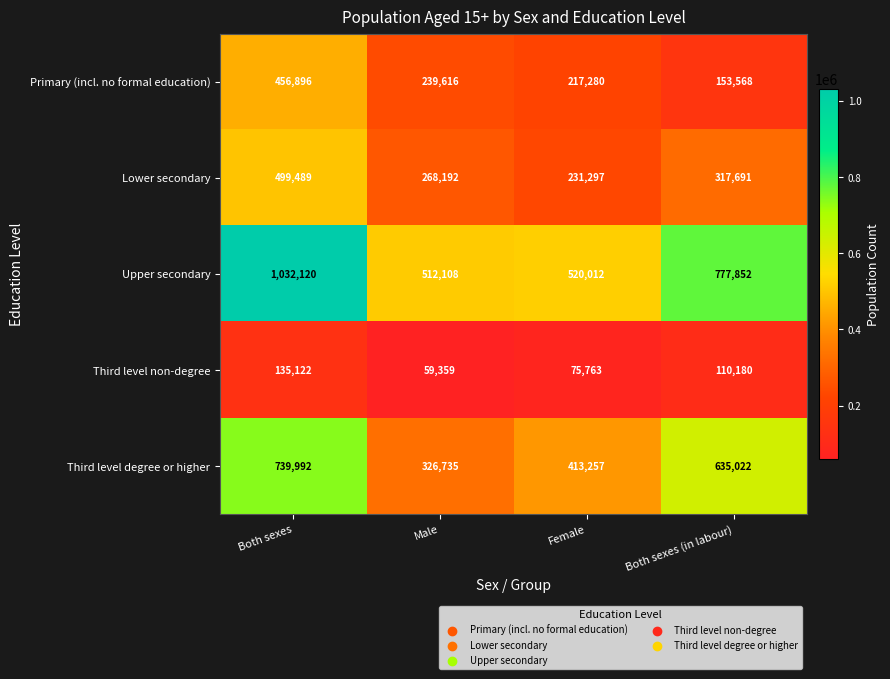

Count the number of categories in the chart.

4